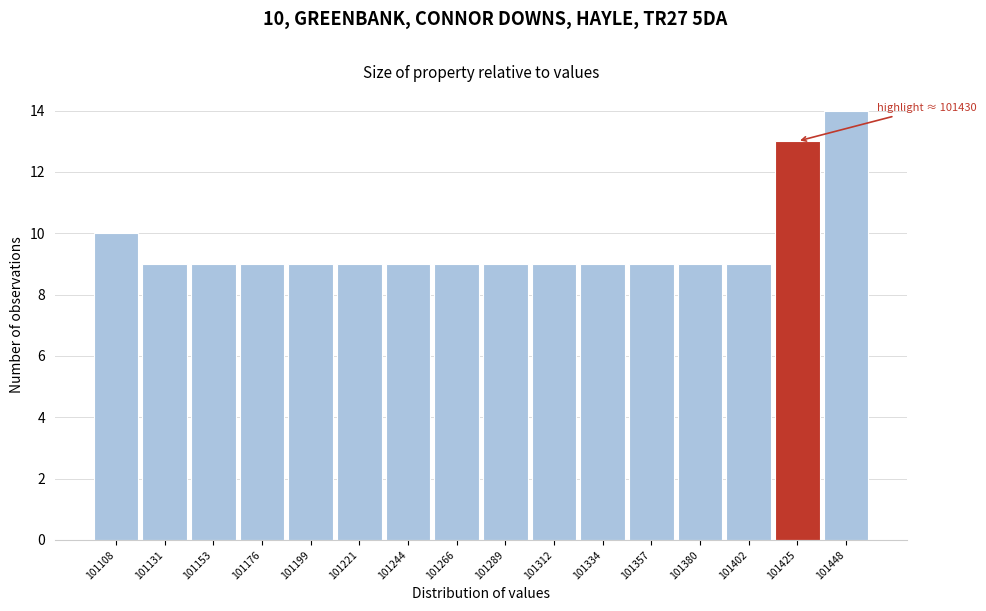

Reading left to right, what are all the values shown in this chart?

10	9	9	9	9	9	9	9	9	9	9	9	9	9	13	14